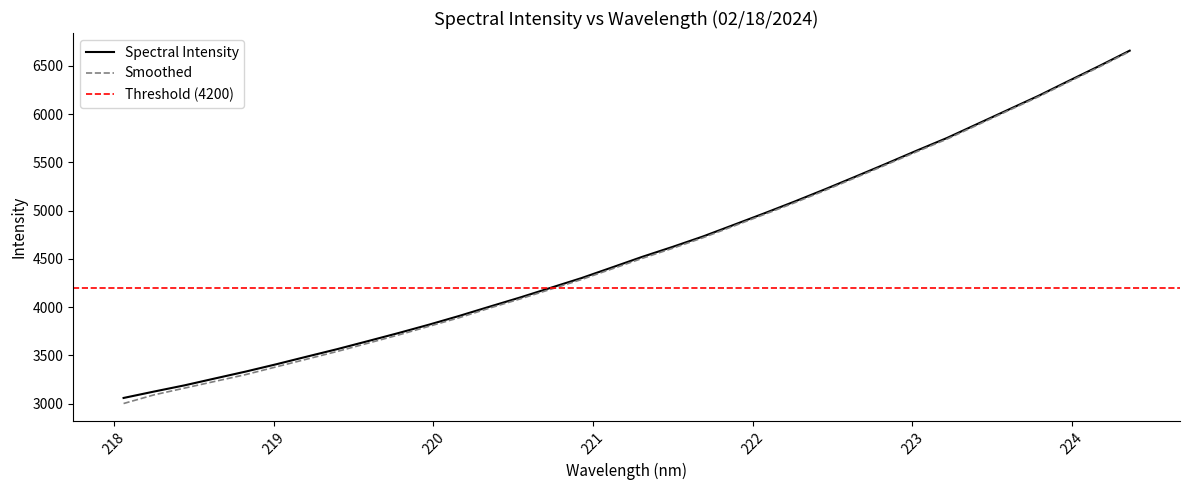

Approximately how many times larger is the value at 223.2172 compared to 218.2508?

1.8